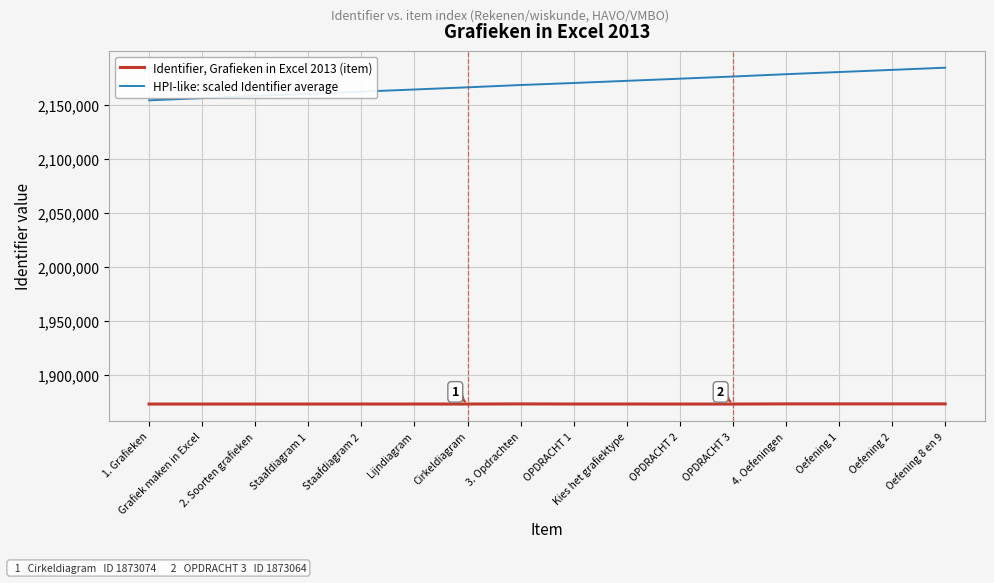

What is the greatest value displayed?

2184184.6